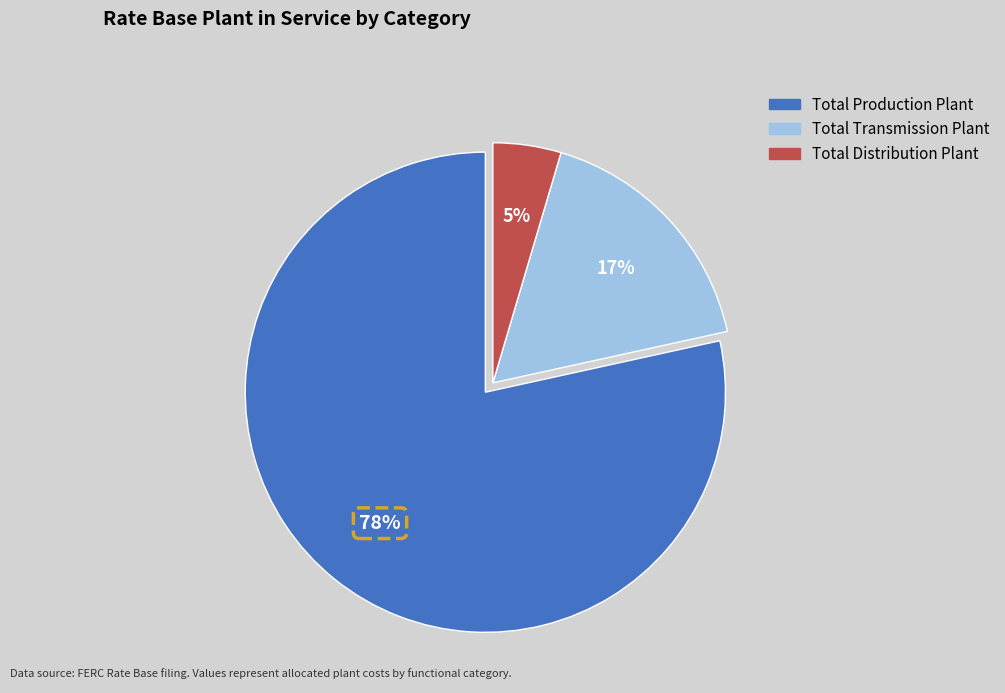

Which slice is the smallest?

Total Distribution Plant